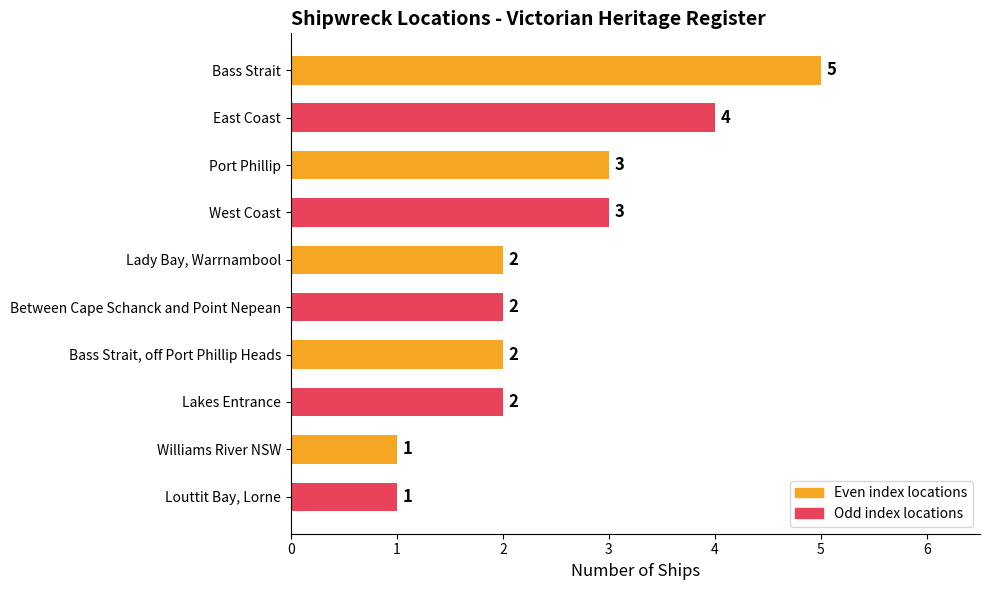

At which category does the chart reach its peak across all series?

Bass Strait